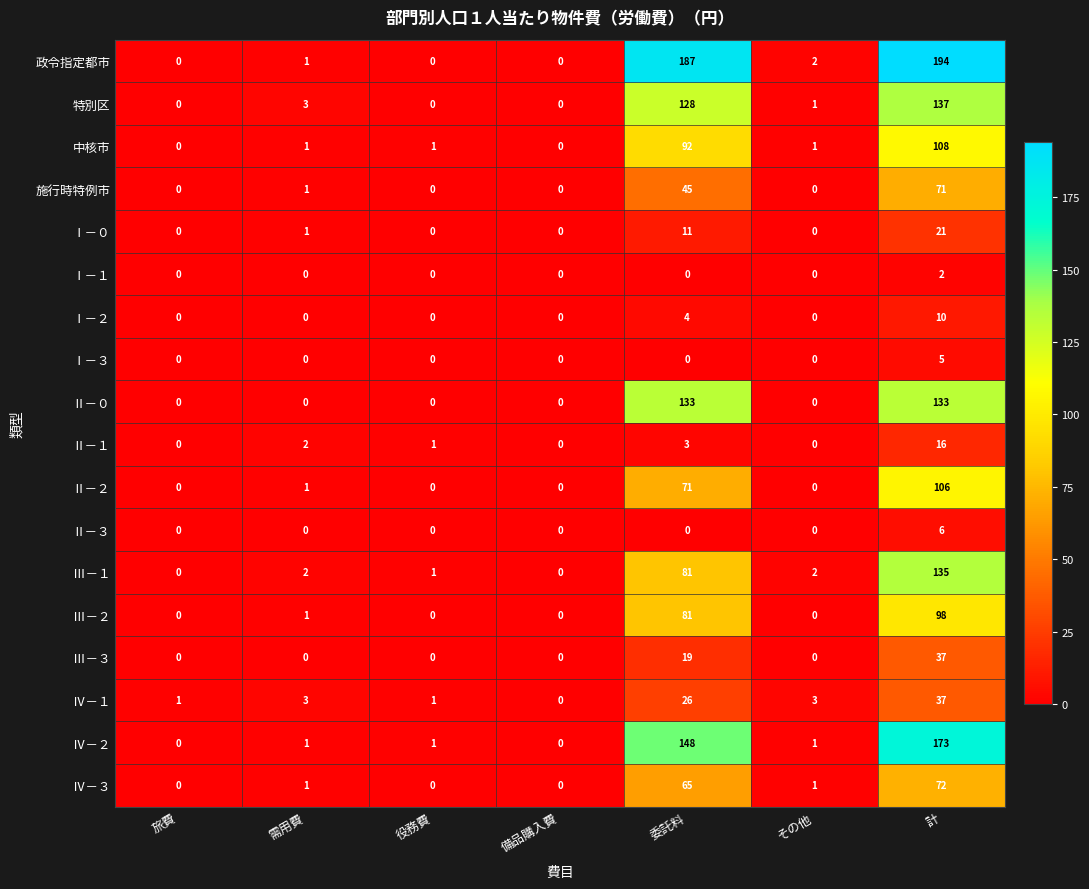

What is the difference between the highest and lowest values at 需用費?

3